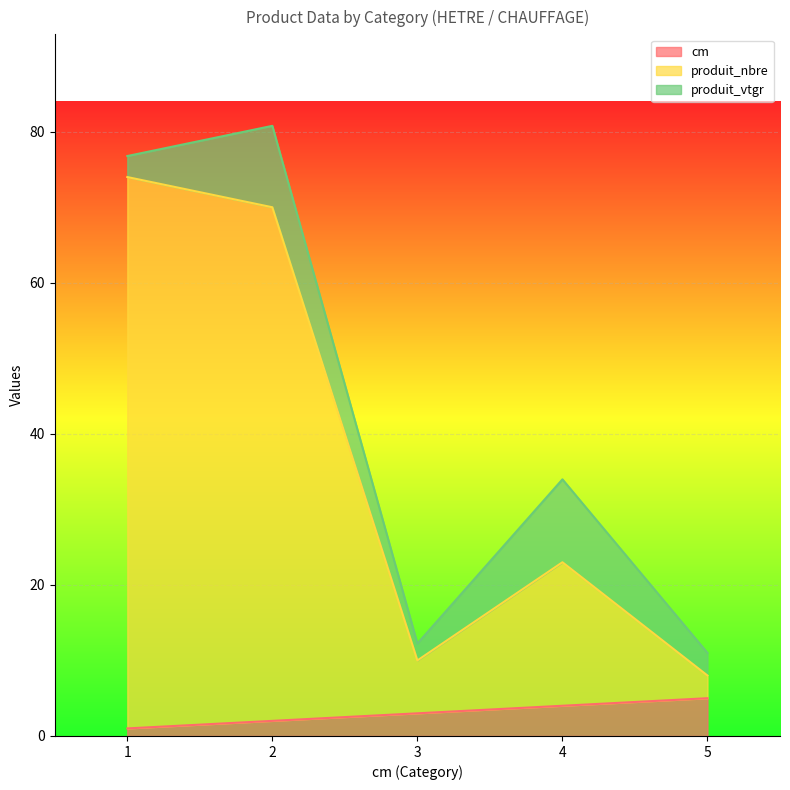

True or false: cm has a value of 5.0 at 5.

True